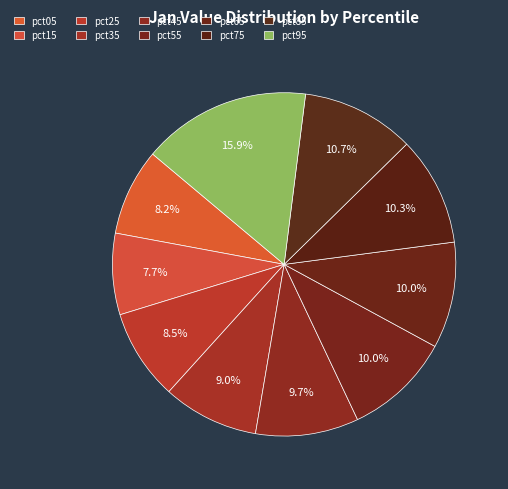

Is the sum of pct65 and pct35 greater than half?

No